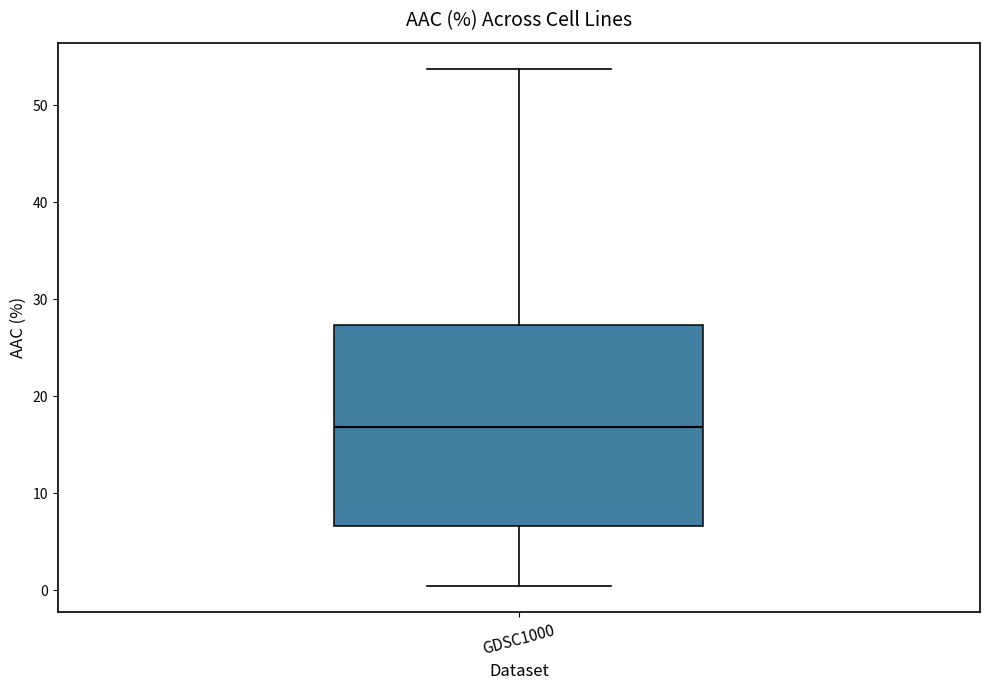

Transcribe this box plot: give where the median line is, the range the box spans, and where the two whiskers end, as read against the y-axis. The values are not printed on the chart, so give them approximately, as read against the axis.

median 17, box 7 to 27, whiskers 0 to 54